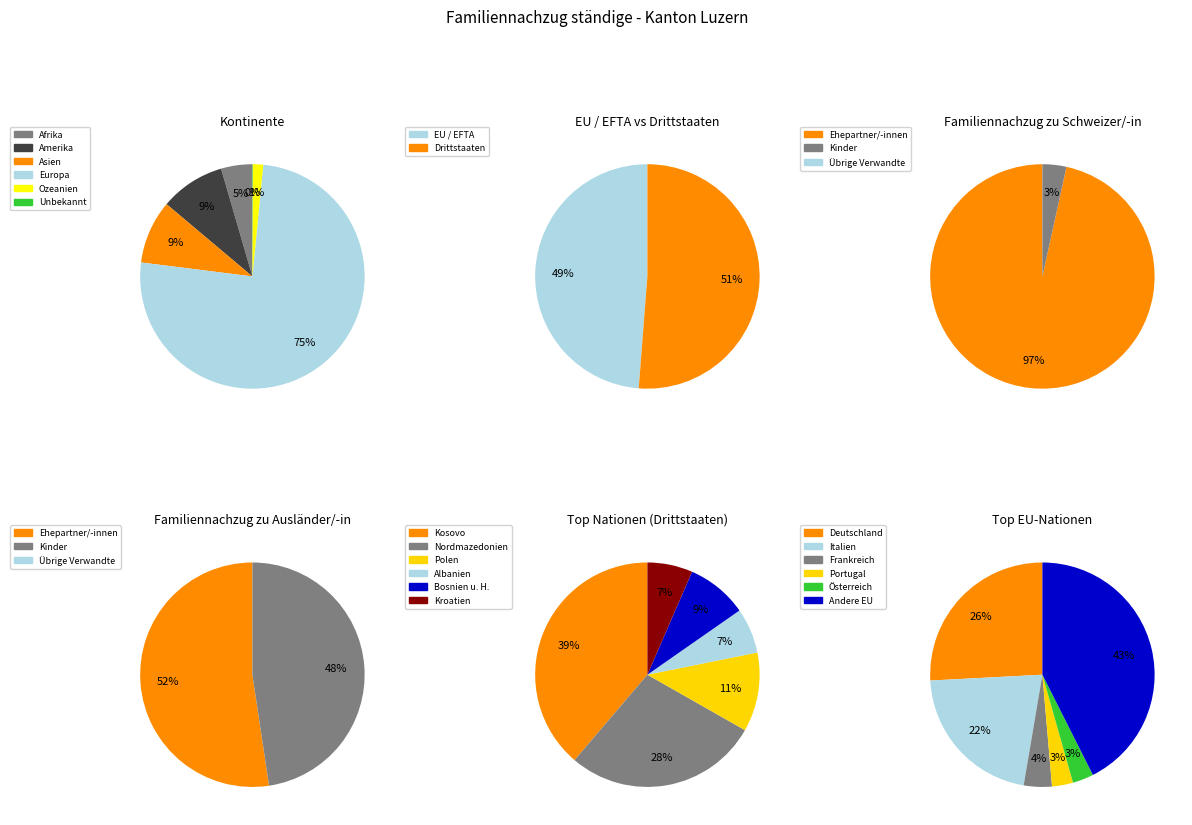

To the nearest percent, what is the average slice percentage?

12%